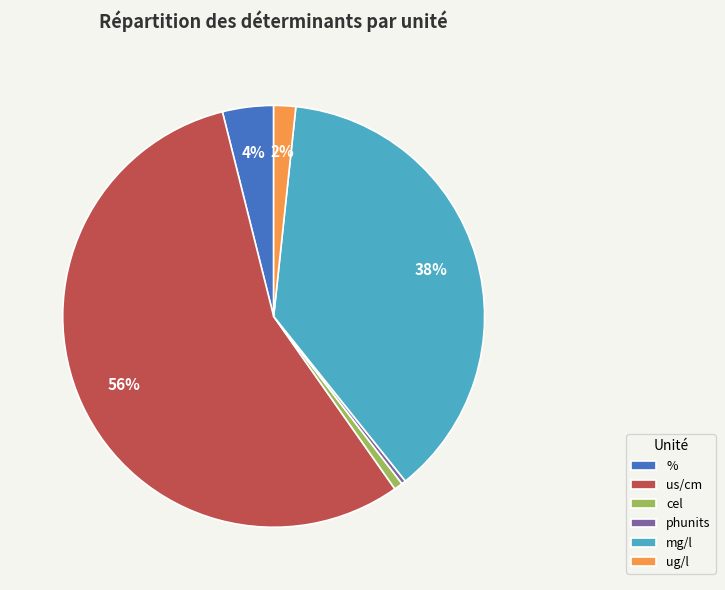

To the nearest percent, what portion does ug/l represent?

2%